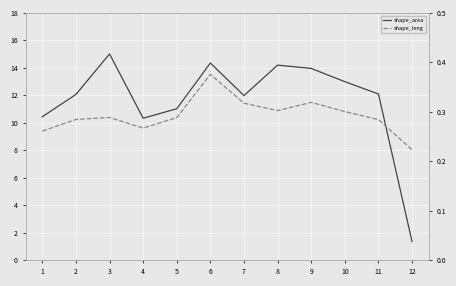

Count the shape_leng values in the range 0 to 1.

12